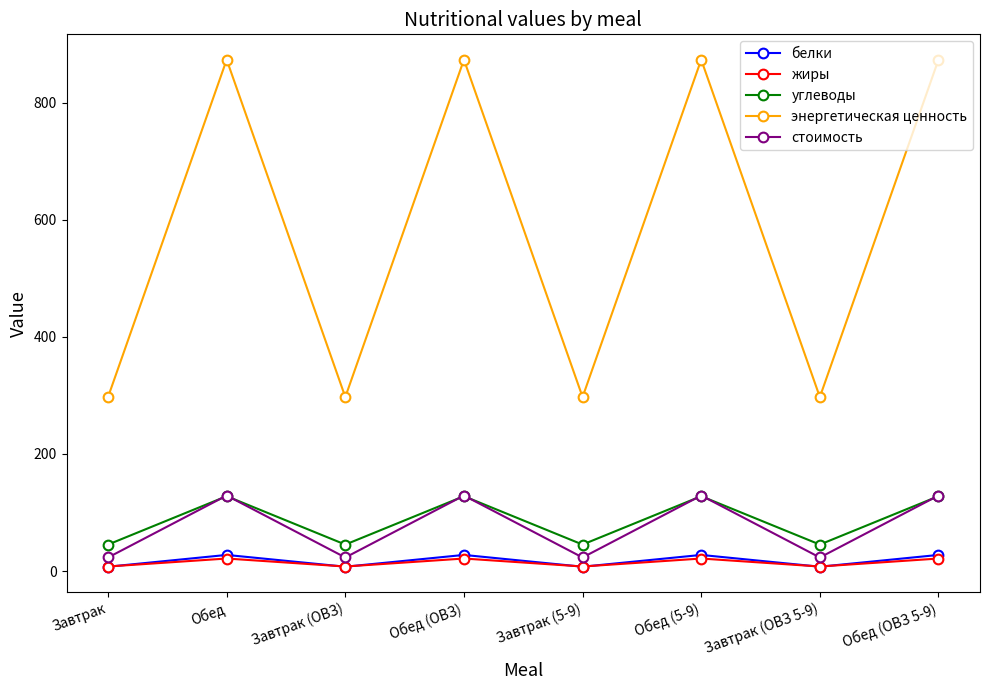

What is the difference between the highest and lowest values at Завтрак?

289.8